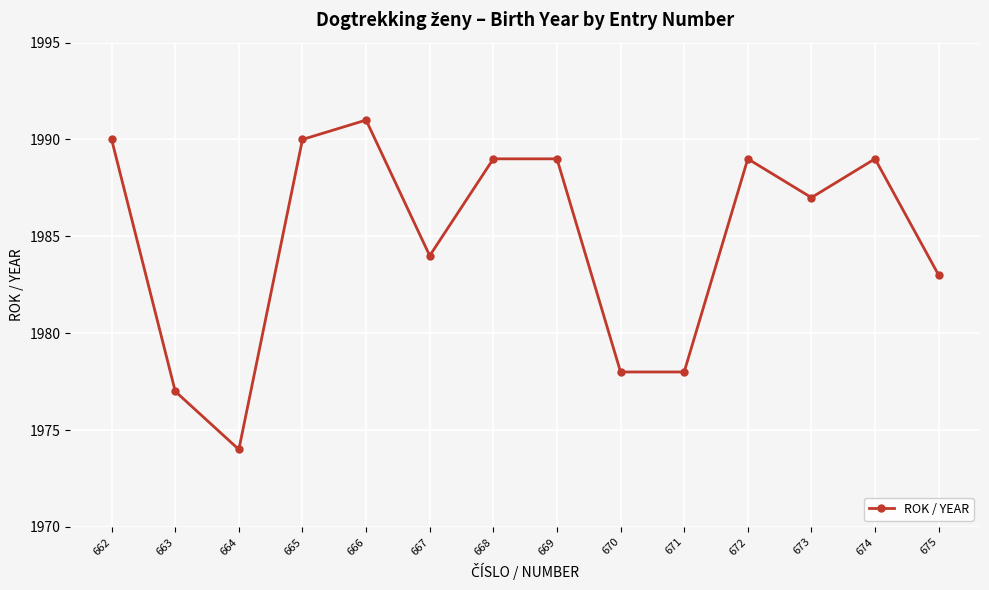

What is the sum of the values at 663 and 673?

3964